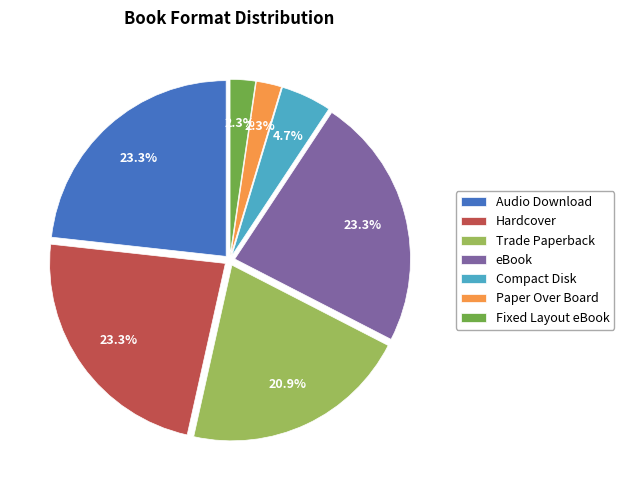

Which has a higher value, Trade Paperback or Fixed Layout eBook?

Trade Paperback